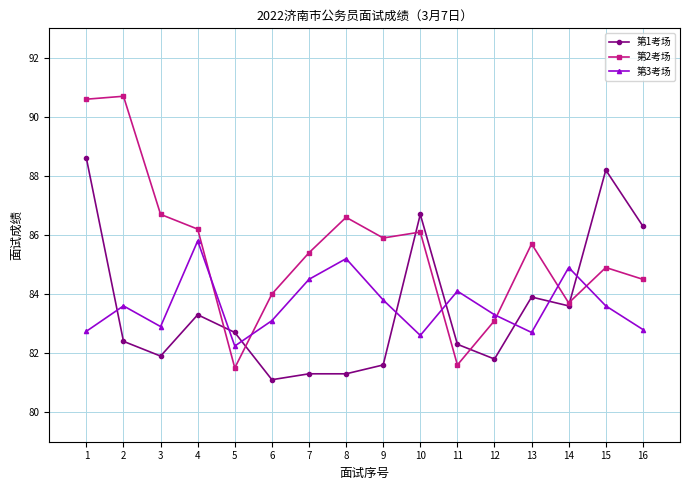

Reading right to left, extract all data points from this chart.

第1考场: 16=86.3	15=88.2	14=83.6	13=83.9	12=81.8	11=82.3	10=86.7	9=81.6	8=81.3	7=81.3	6=81.1	5=82.7	4=83.3	3=81.9	2=82.4	1=88.6
第2考场: 16=84.5	15=84.9	14=83.7	13=85.7	12=83.1	11=81.6	10=86.1	9=85.9	8=86.6	7=85.4	6=84.0	5=81.5	4=86.2	3=86.7	2=90.7	1=90.6
第3考场: 16=82.8	15=83.6	14=84.9	13=82.7	12=83.3	11=84.1	10=82.6	9=83.8	8=85.2	7=84.5	6=83.1	5=82.2	4=85.8	3=82.9	2=83.6	1=82.7